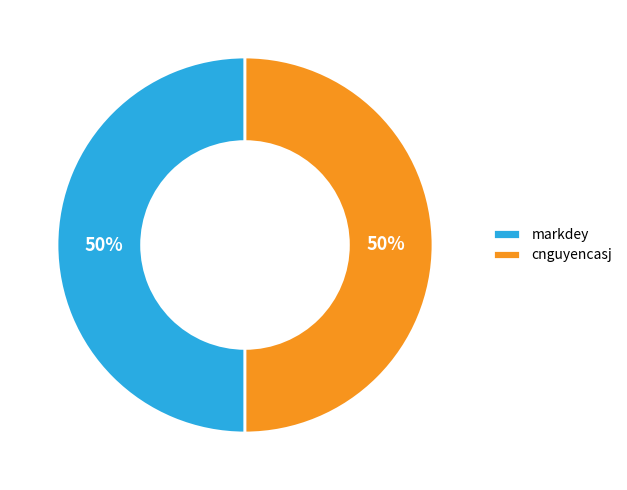

Count the number of slices in the pie.

2